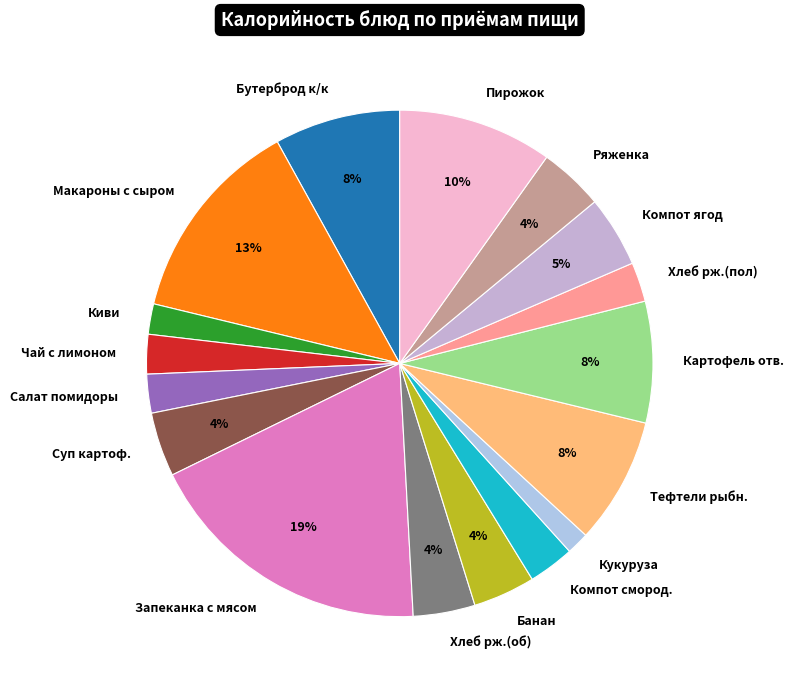

The Салат помидоры slice represents 2% of the pie. True or false?

True